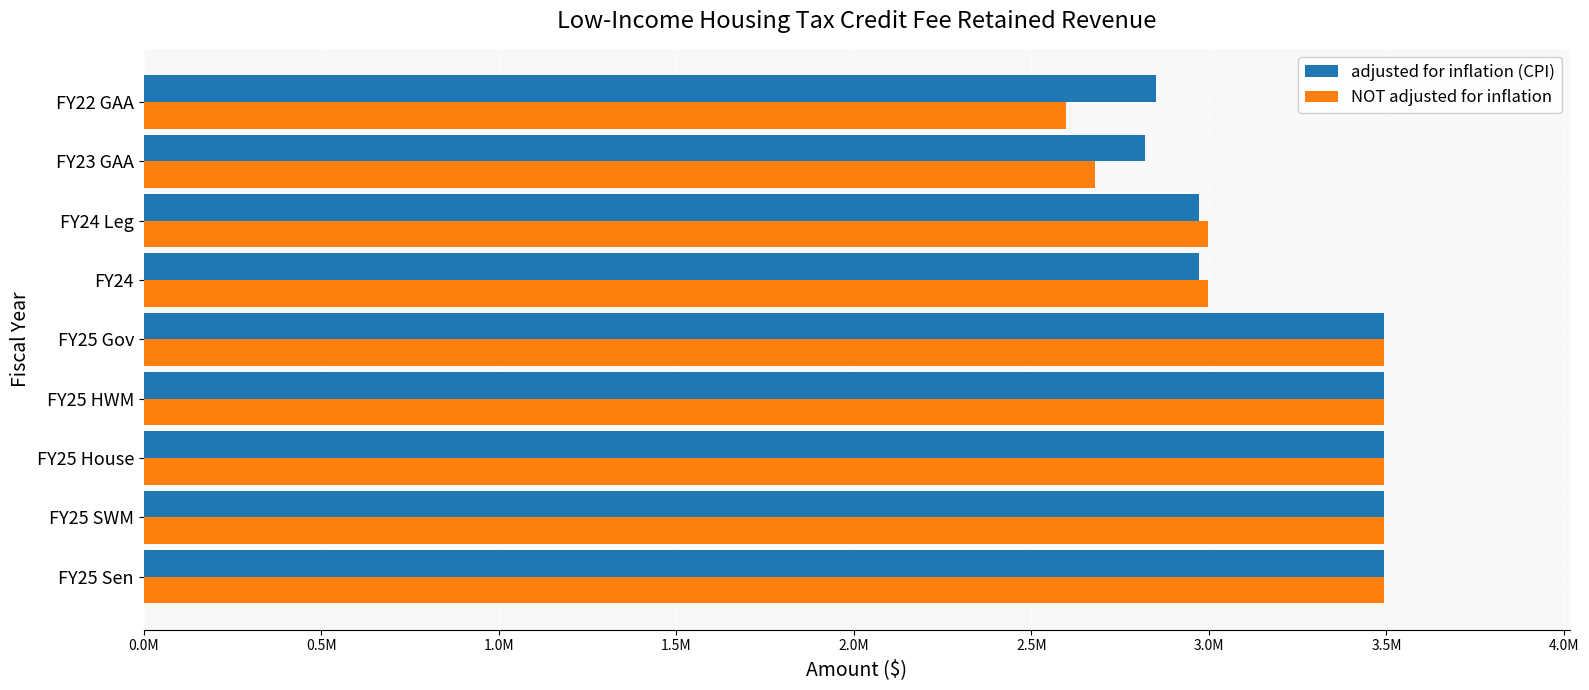

List the series in order of their peak value, highest first.

adjusted for inflation (CPI), NOT adjusted for inflation